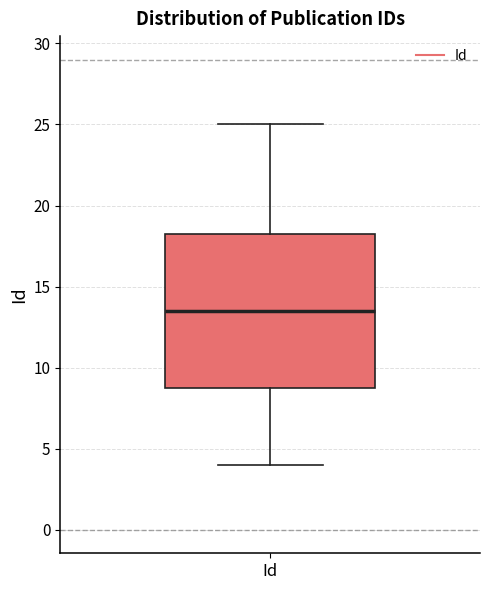

Where does the median line of the box for Id sit on the y-axis? The values are not printed on the chart, so give them approximately, as read against the axis.

13.5